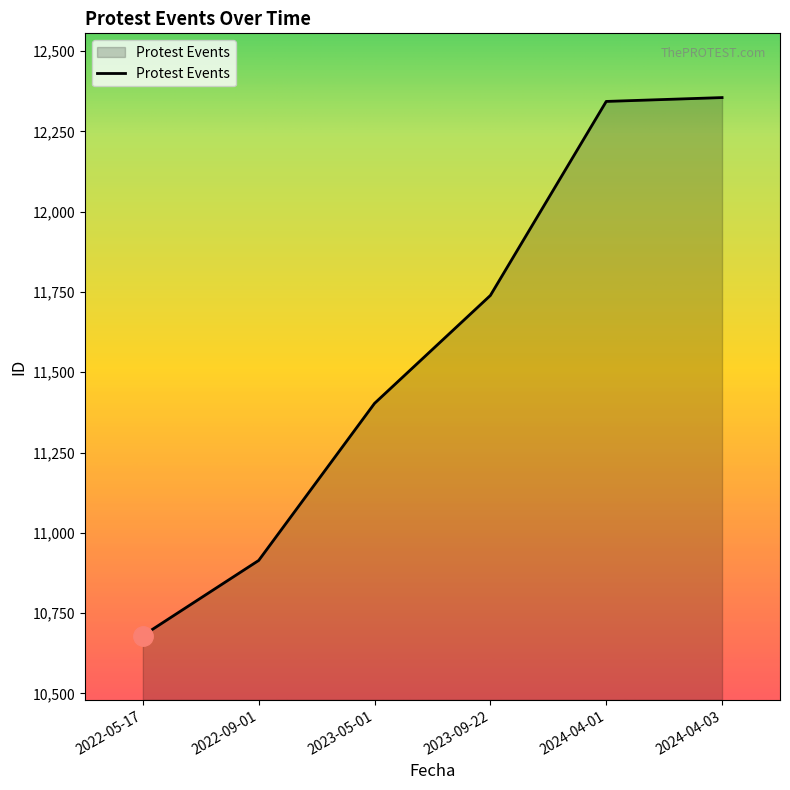

Is it true that the value at 2024-04-01 is 6593?

False